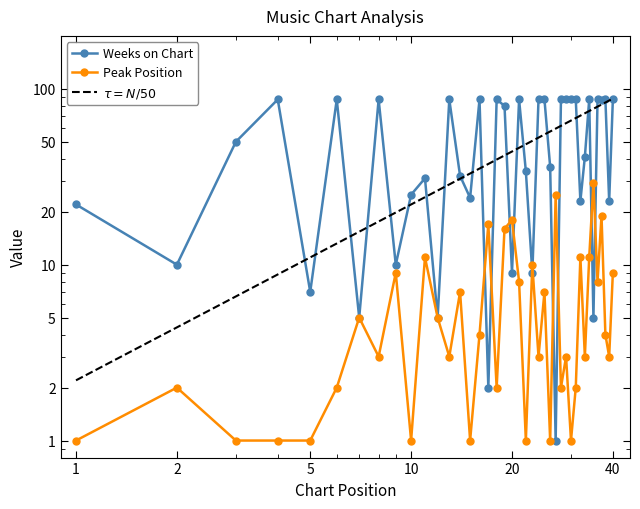

Reading left to right, what are all the values shown in this chart?

Weeks on Chart: 1=22	2=10	3=50	4=87	5=7	6=87	7=5	8=87	9=10	10=25	11=31	12=5	13=87	14=32	15=24	16=87	17=2	18=87	19=80	20=9	21=87	22=34	23=9	24=87	25=87	26=36	27=1	28=87	29=87	30=87	31=87	32=23	33=41	34=87	35=5	36=87	37=86	38=87	39=23	40=87
Peak Position: 1=1	2=2	3=1	4=1	5=1	6=2	7=5	8=3	9=9	10=1	11=11	12=5	13=3	14=7	15=1	16=4	17=17	18=2	19=16	20=18	21=8	22=1	23=10	24=3	25=7	26=1	27=25	28=2	29=3	30=1	31=2	32=11	33=3	34=11	35=29	36=8	37=19	38=4	39=3	40=9